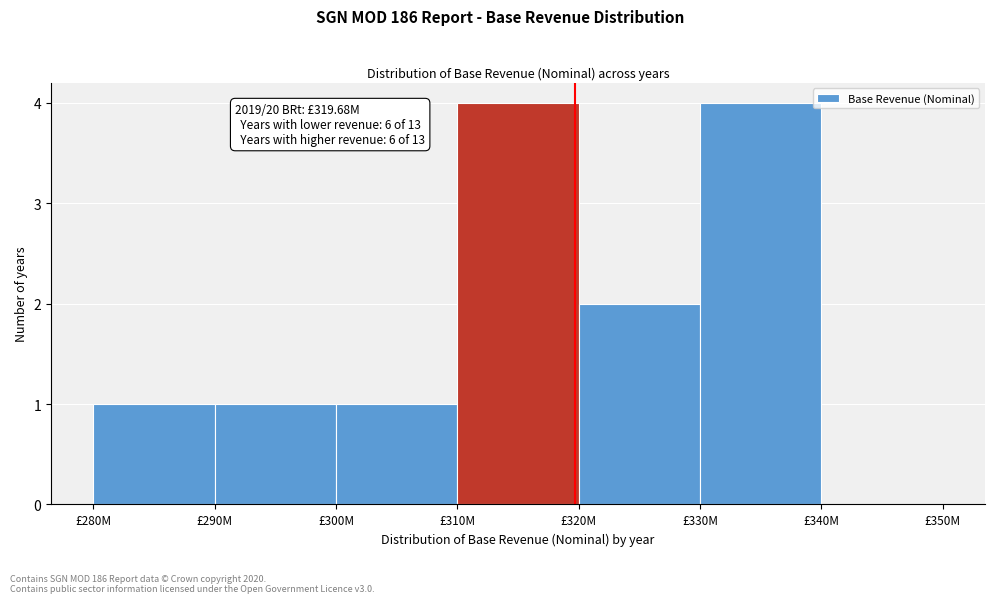

Reading left to right, extract all data points from this chart.

£280M=1	£290M=1	£300M=1	£310M=4	£320M=2	£330M=4	£340M=0